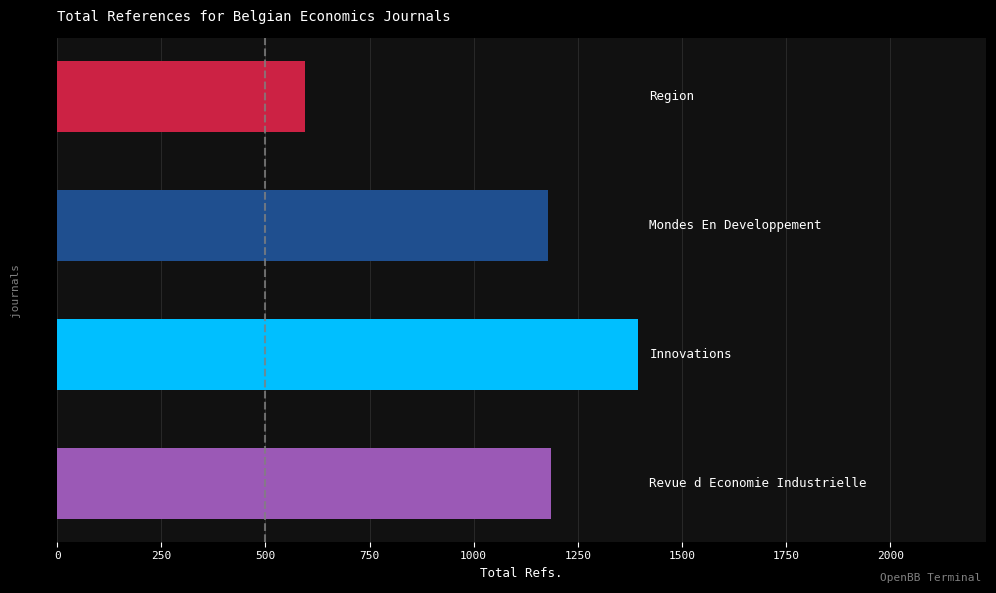

What is the difference between the second highest and minimum values?

590